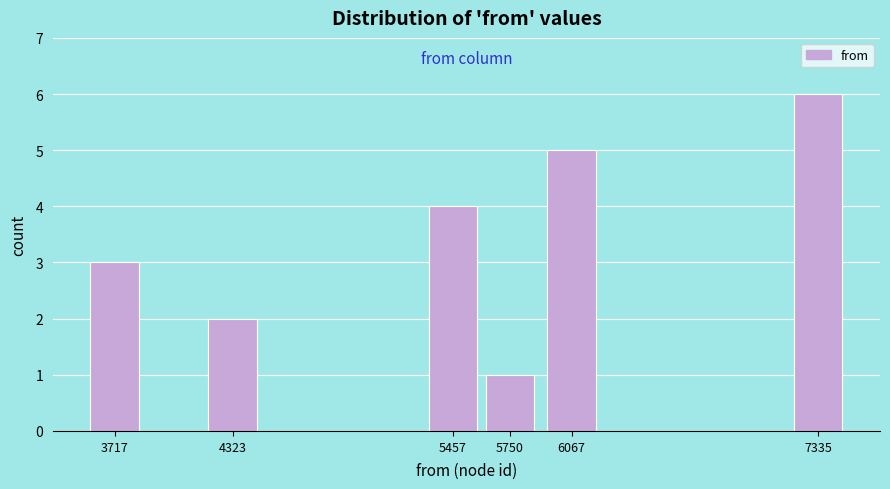

Reading left to right, extract all data points from this chart.

3717=3	4323=2	5457=4	5750=1	6067=5	7335=6